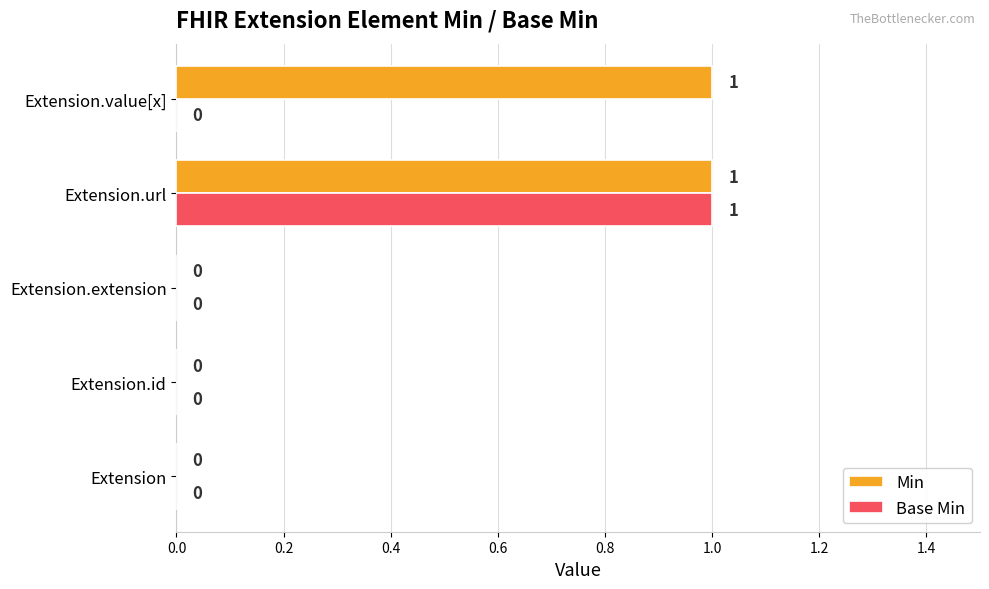

The Base Min series shows 0 at Extension.extension. True or false?

True